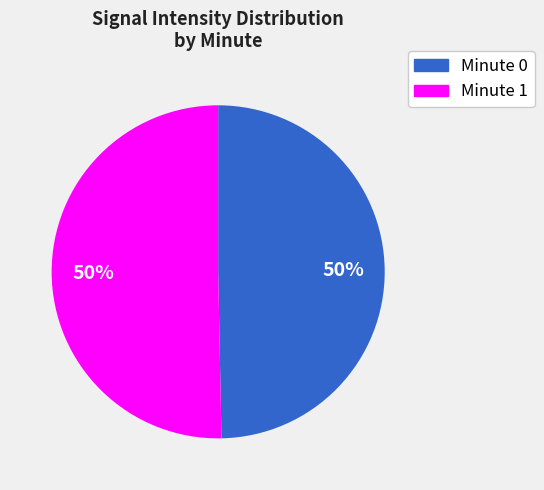

What is the ratio of the value at Minute 0 to the value at Minute 1?

1.0